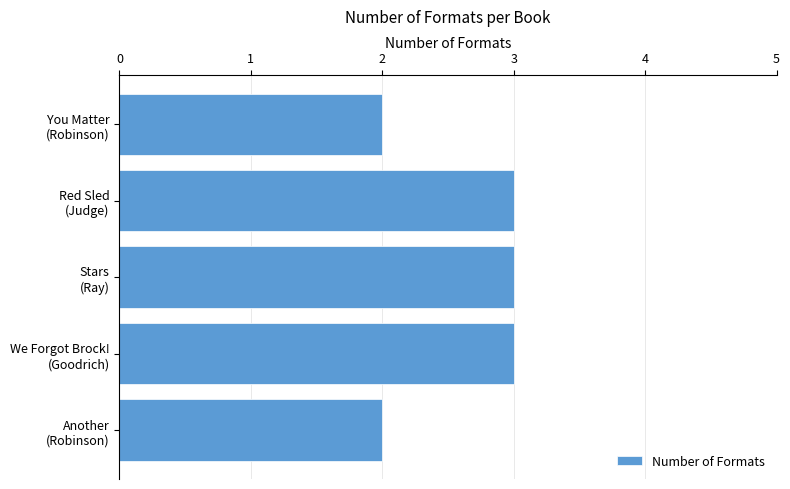

What is the average value?

3